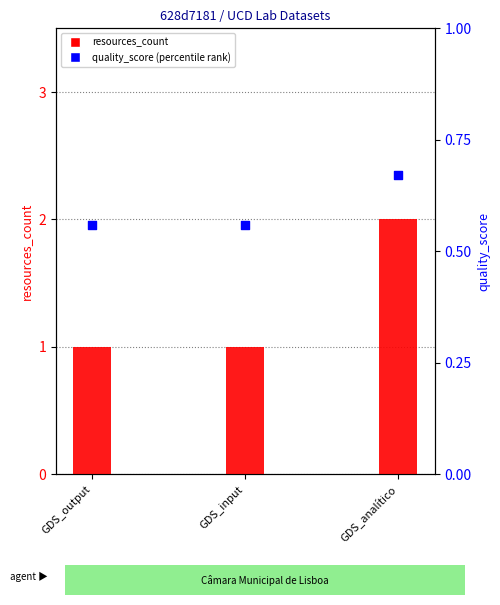

At which category is the sum across all series the highest?

GDS_analítico